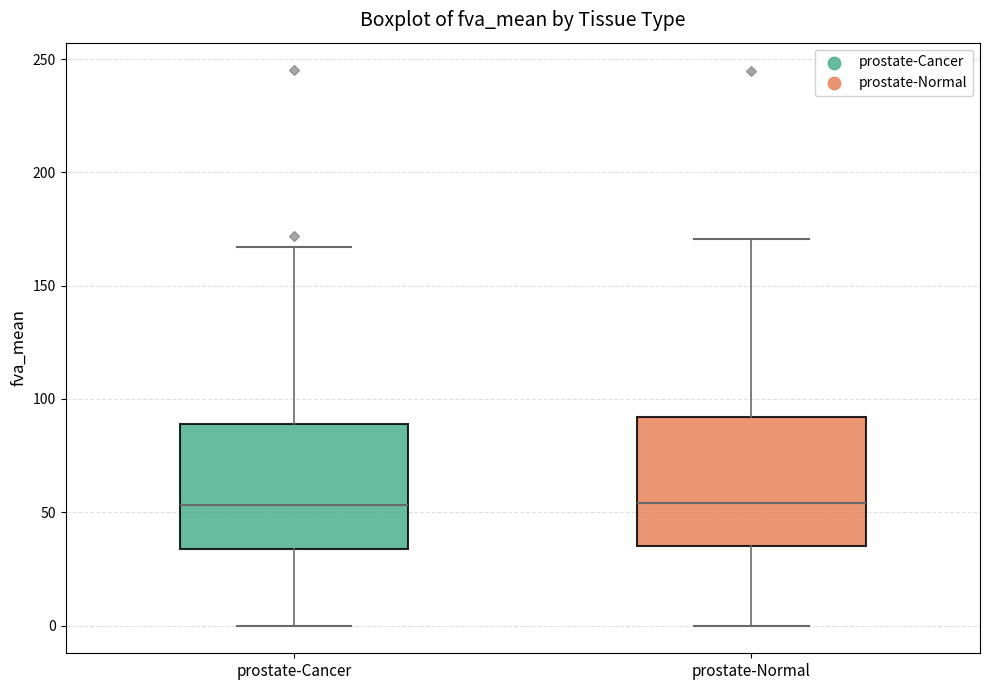

Where does the median line of the box for prostate-Normal sit on the y-axis? The values are not printed on the chart, so give them approximately, as read against the axis.

55